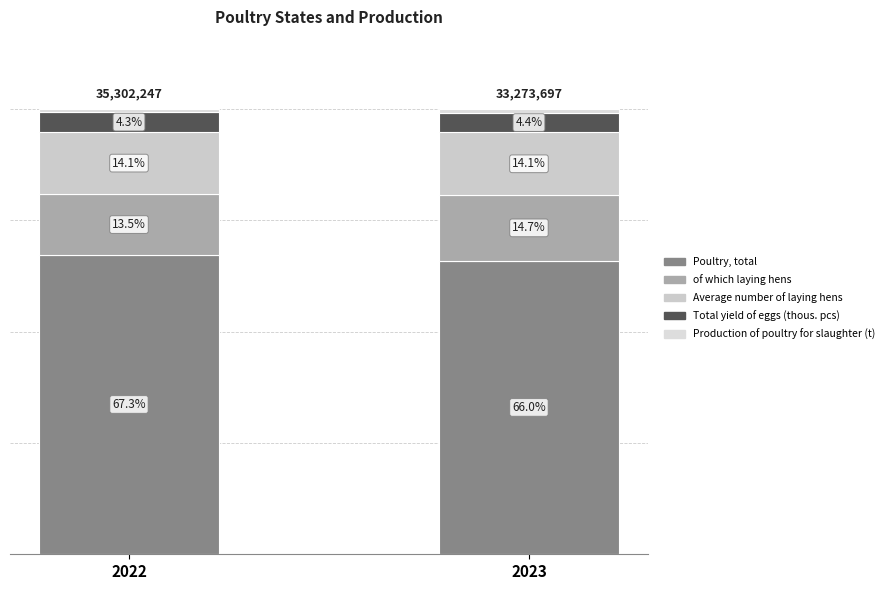

The value of Average number of laying hens at 2022 is 14.1. True or false?

True